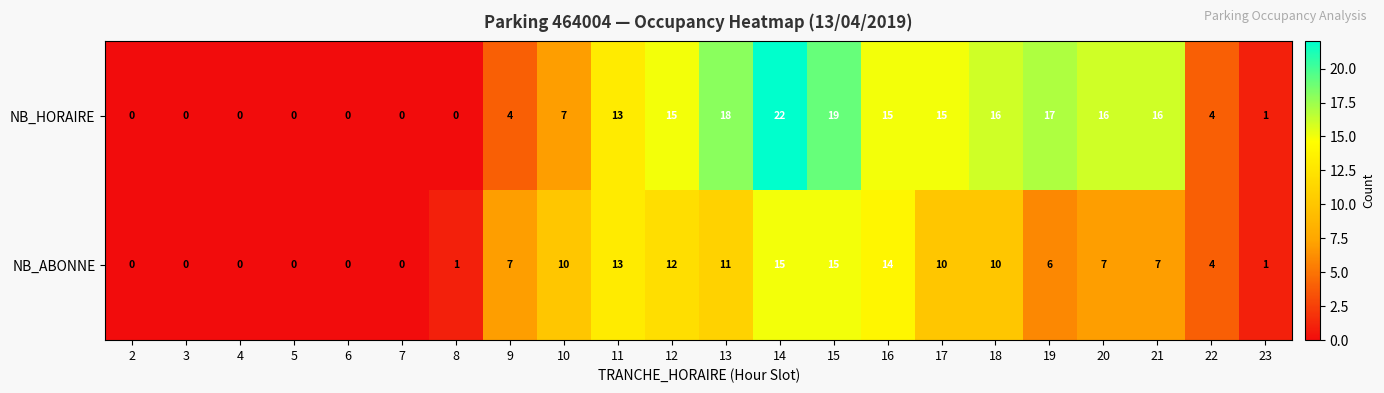

Count the number of data series in this chart.

2